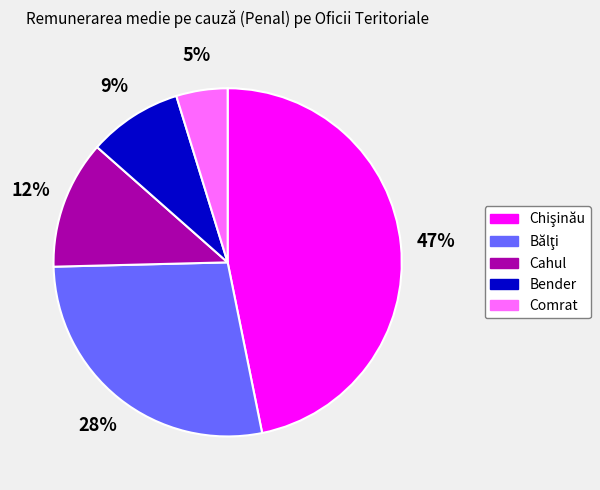

Does Bender represent more than half of the total?

No